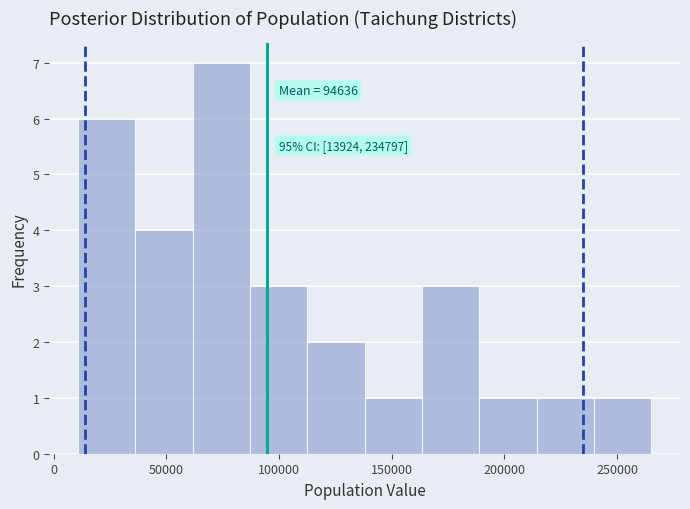

Which range on the x-axis has the tallest bar?

60000 to 85000